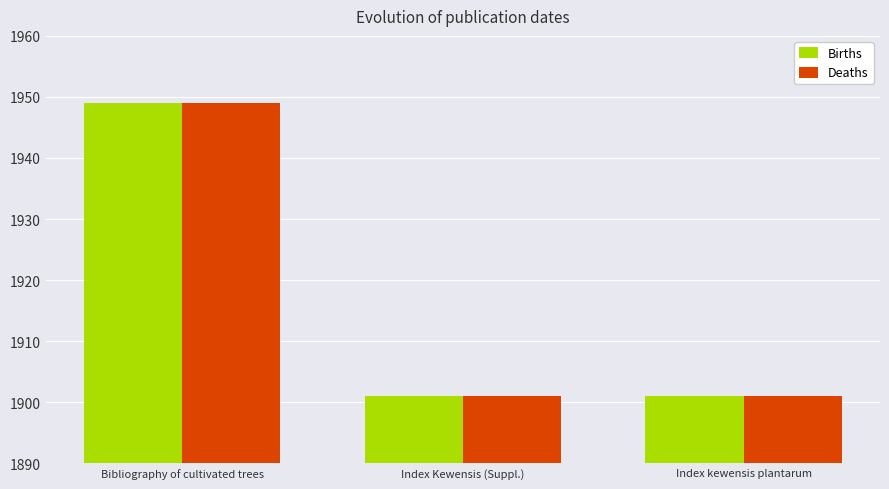

Count the number of data series in this chart.

2